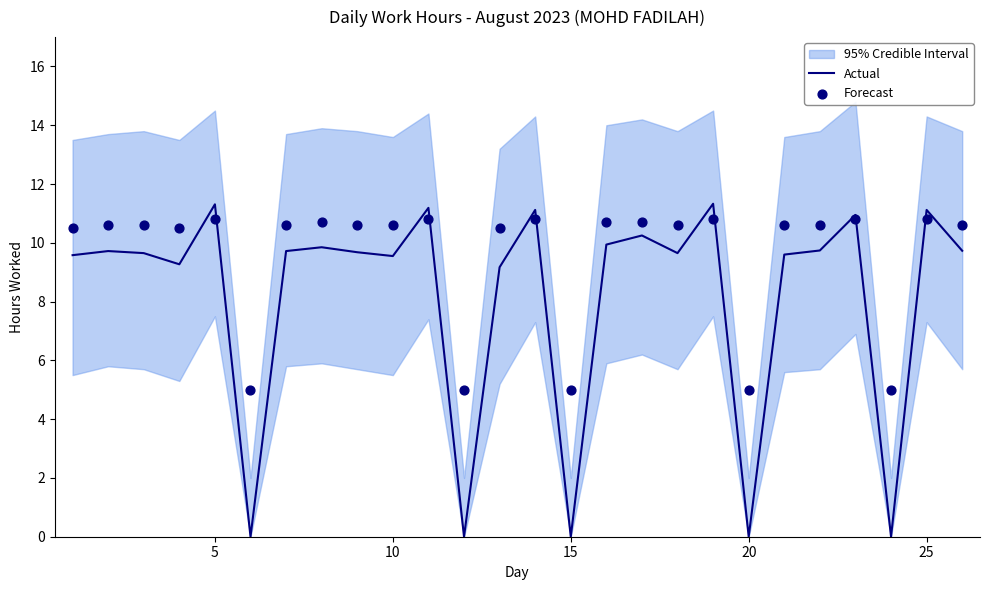

Which series has the largest total across all categories?

Forecast